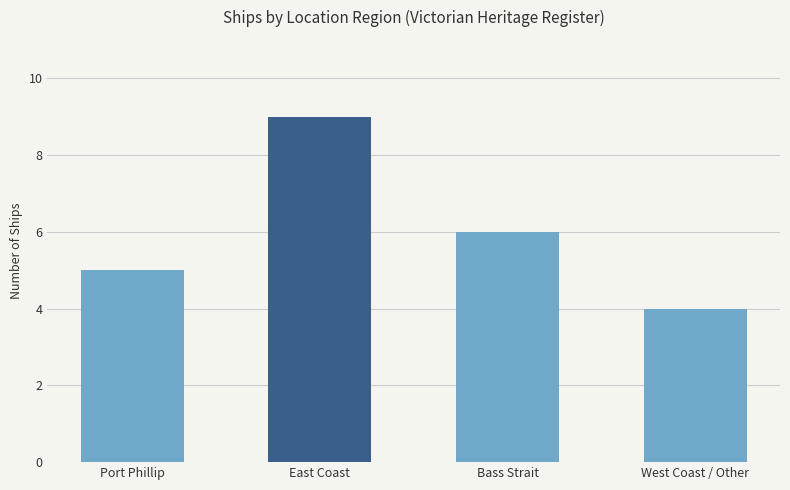

Reading left to right, what are all the values shown in this chart?

5	9	6	4